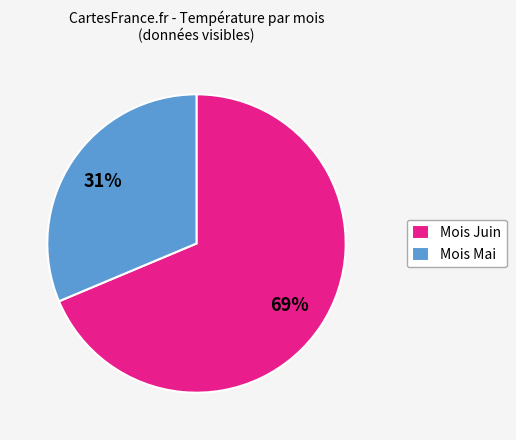

To the nearest percent, what is the average slice percentage?

50%